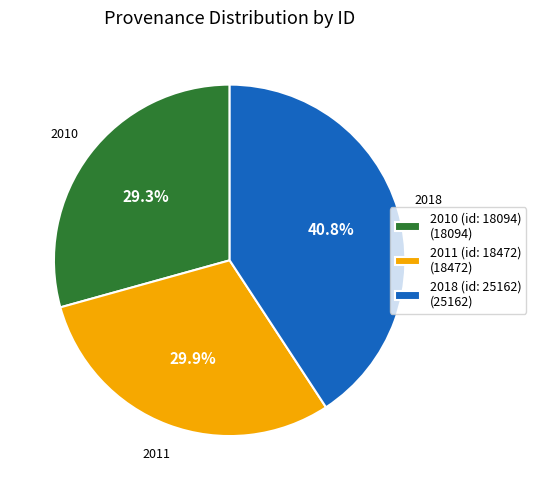

How many slices are in this pie chart?

3